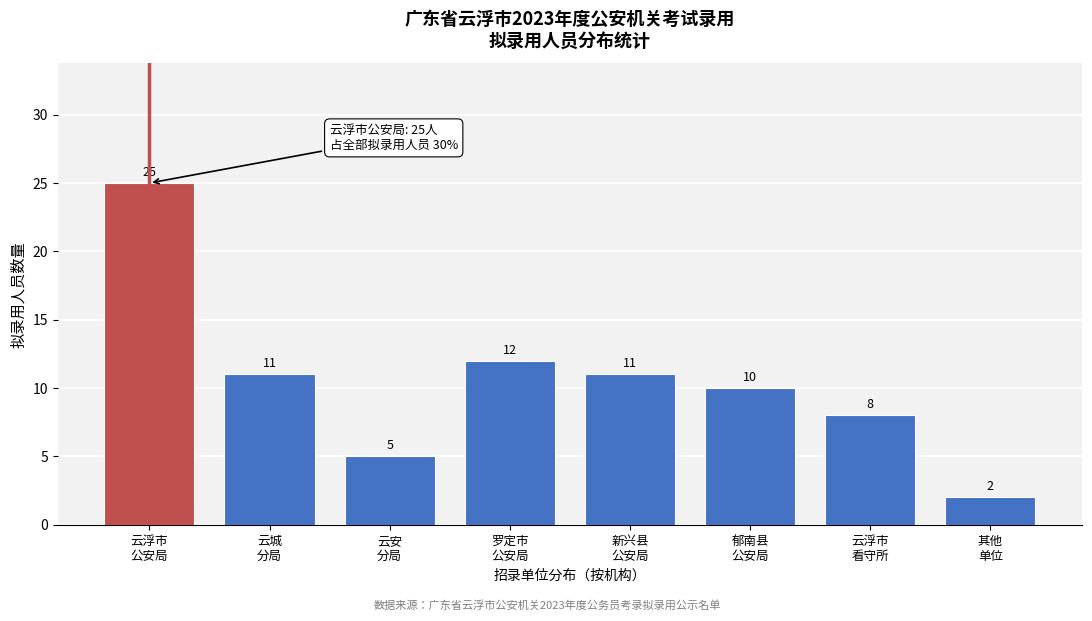

Reading left to right, list all the values displayed in this chart.

25	11	5	12	11	10	8	2